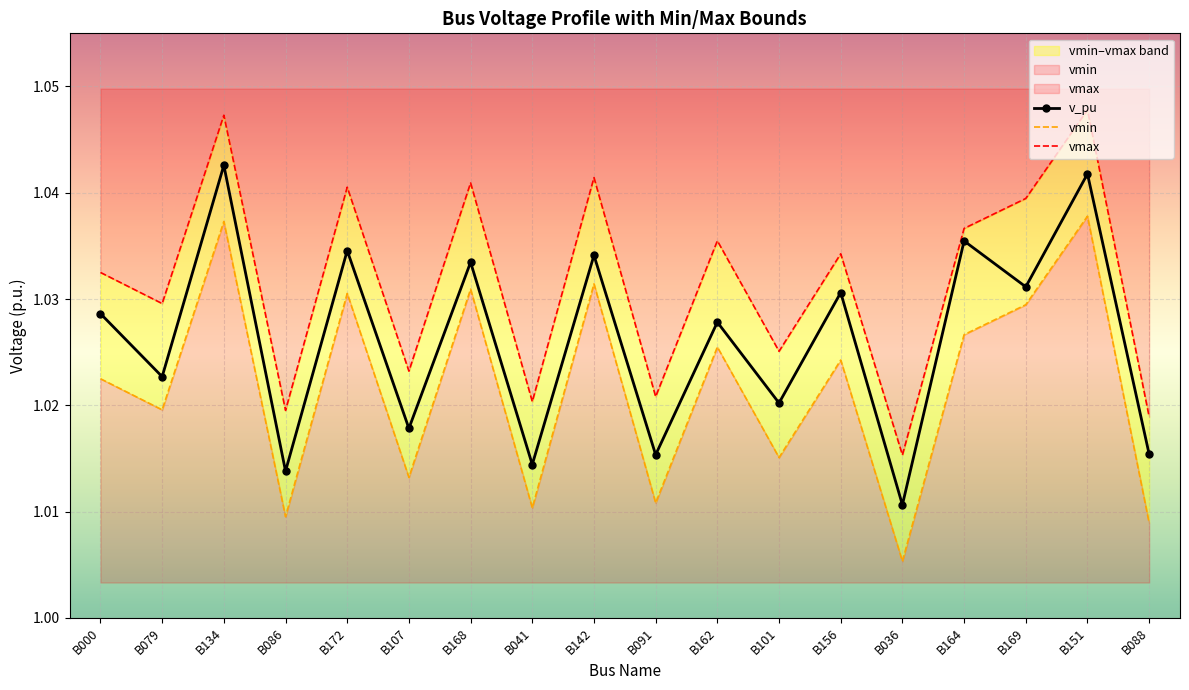

The vmin series shows 1.0 at B036. True or false?

True